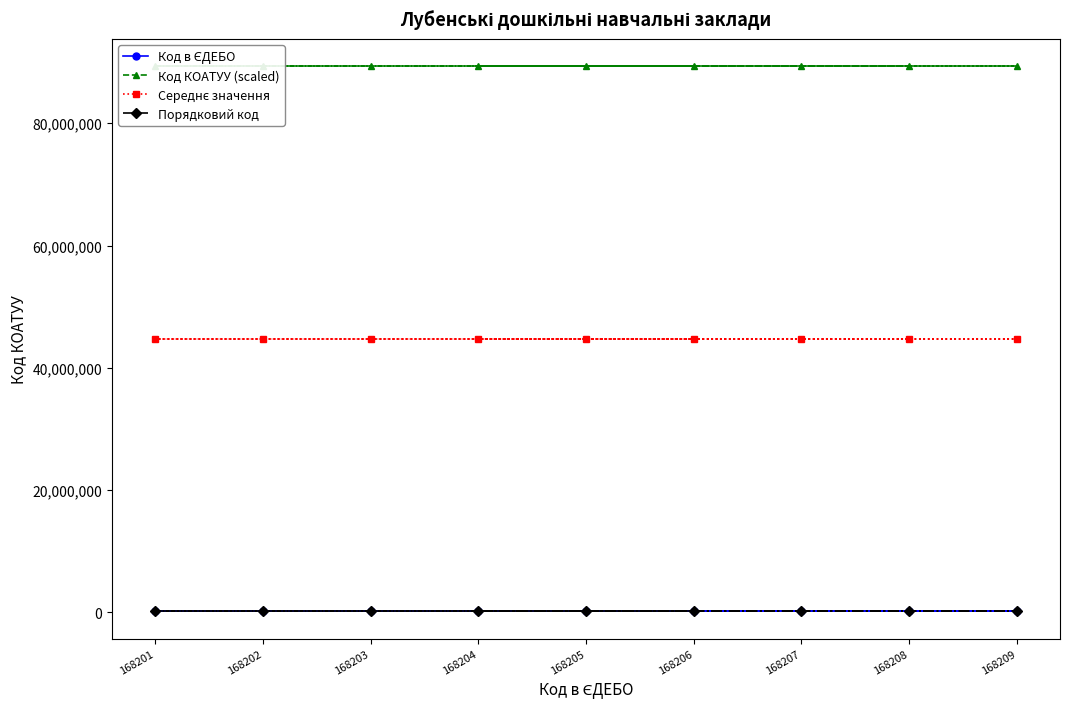

What is the spread (max minus min) of values at 168203?

89163081.7